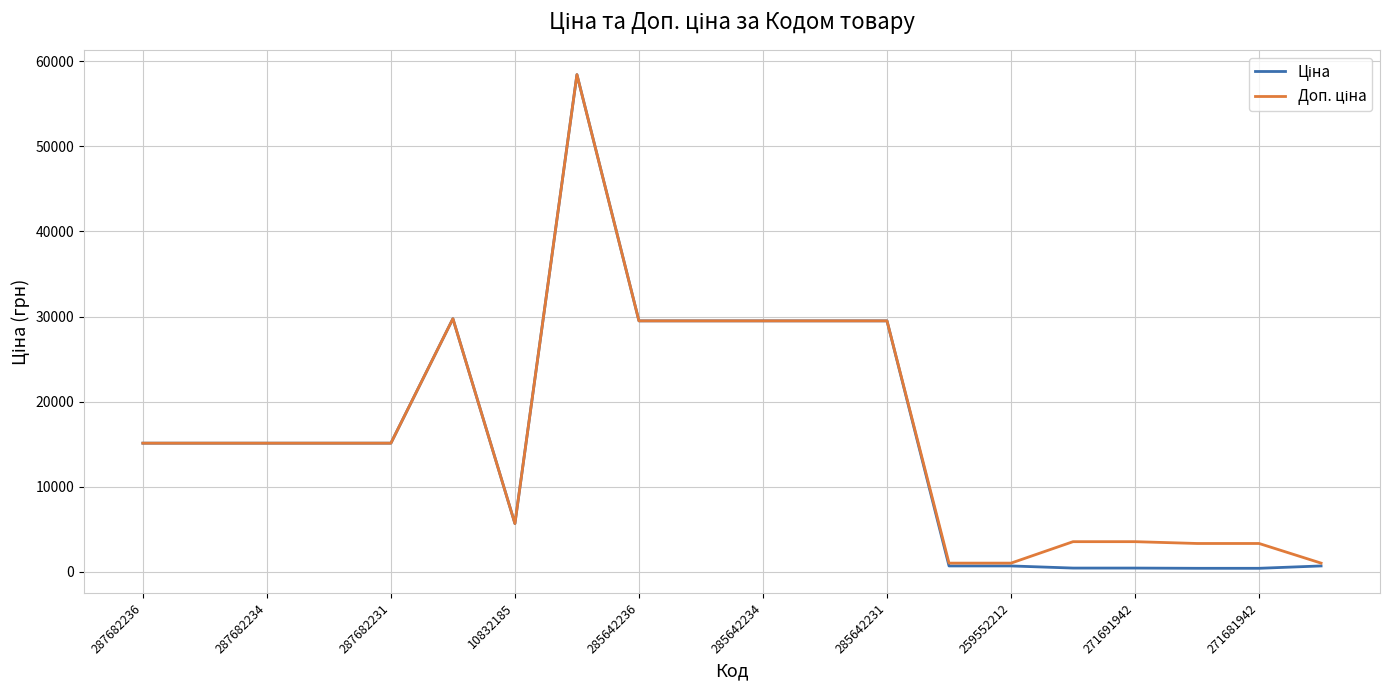

What is the smallest value displayed?

416.6